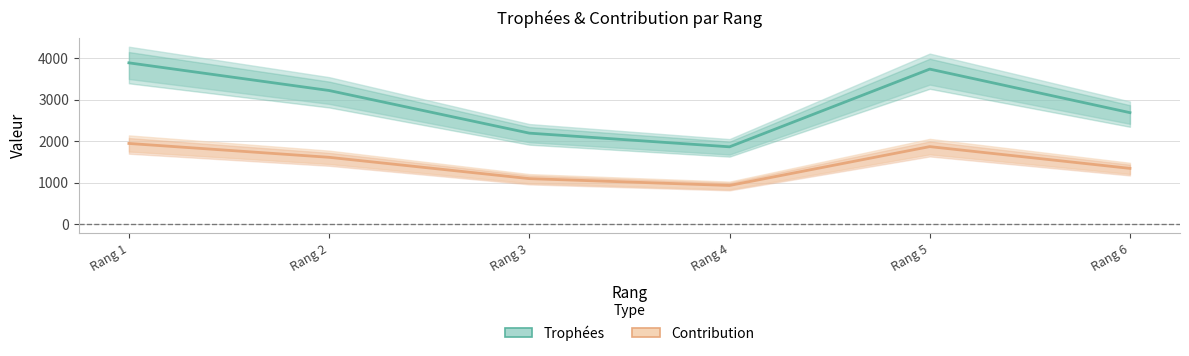

What is the smallest value displayed?

931